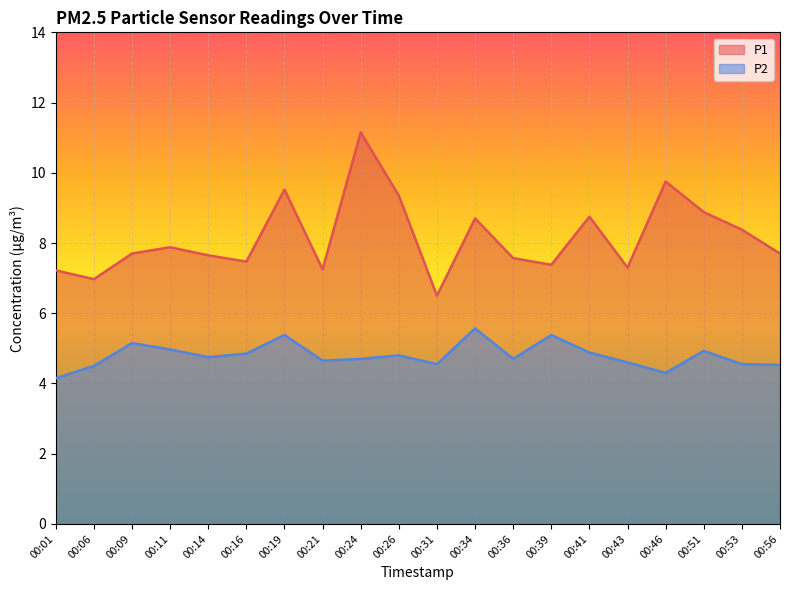

Which series has the largest total across all categories?

P1